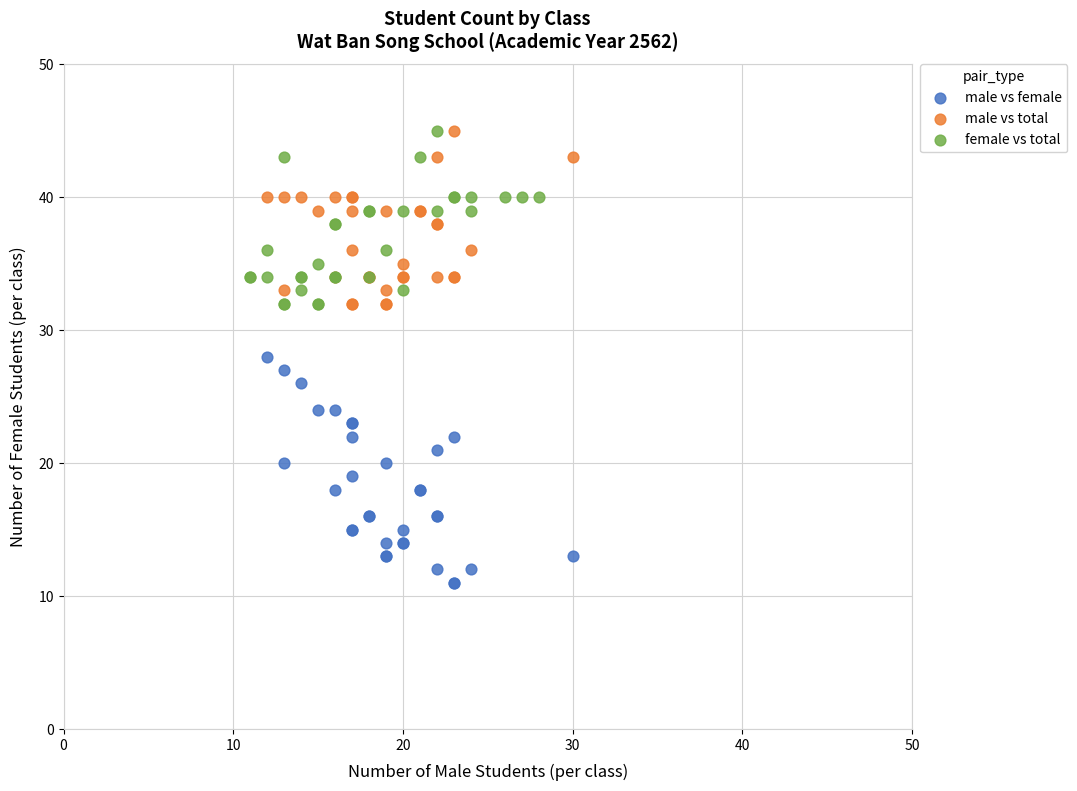

Which series has the widest spread of Y values?

male vs female